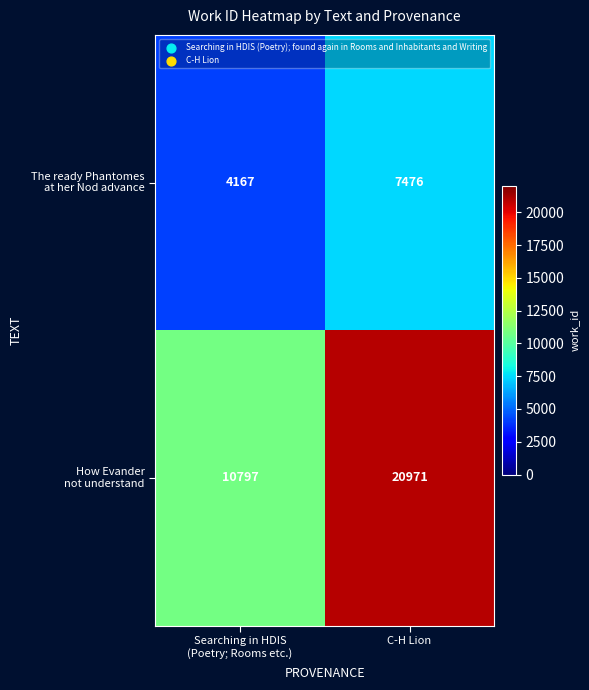

What is the maximum value shown in the chart?

20971